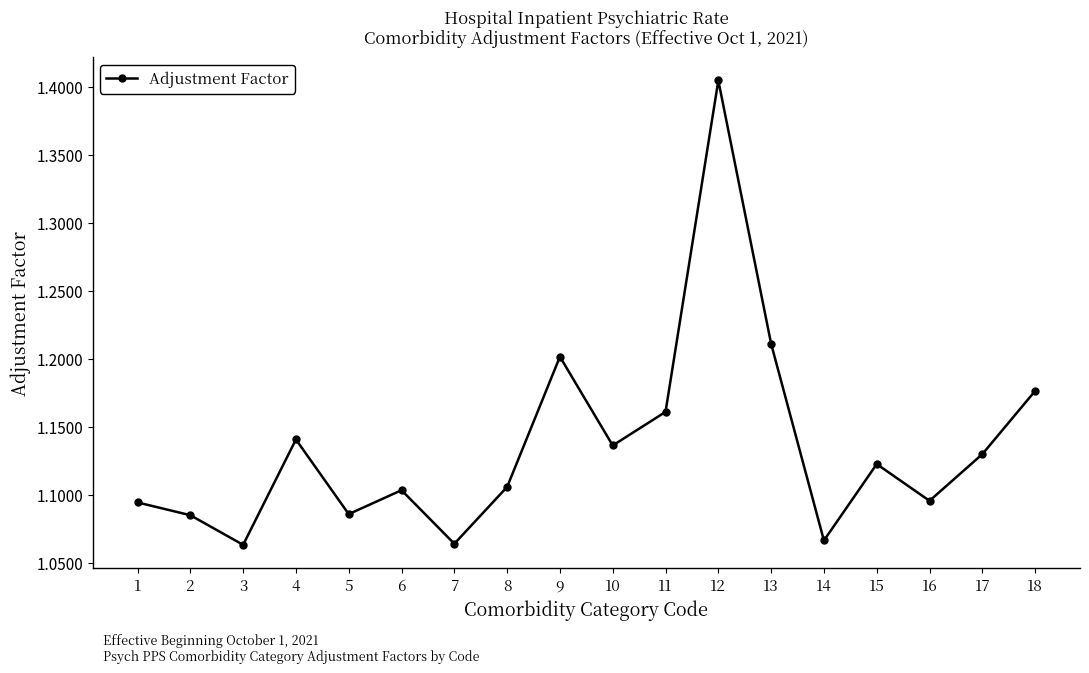

Which category has the highest value across all series?

12